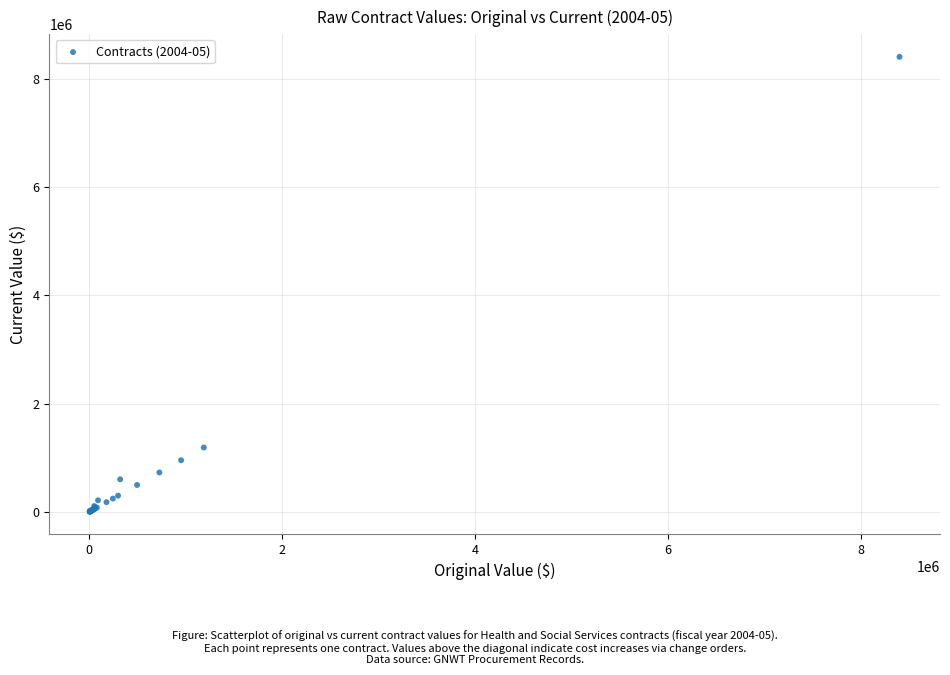

What Y value in the scatter plot is closest to 4203337?

1188660.0